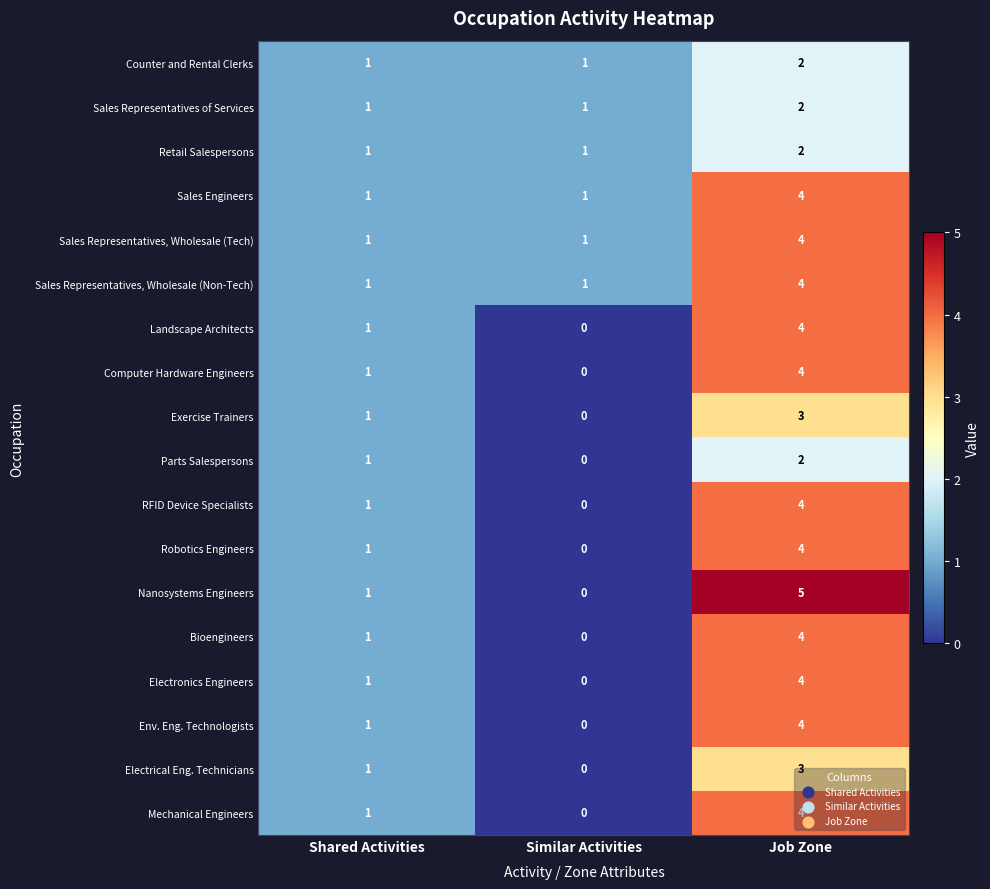

At how many categories does at least one series exceed 0?

3